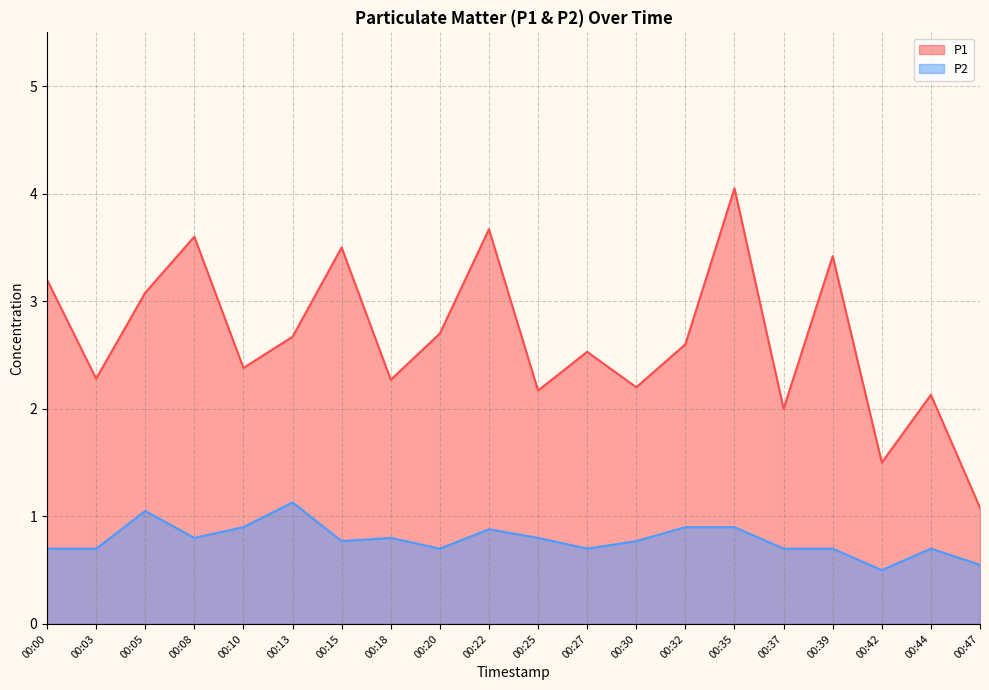

What is the approximate value of P2 at 00:25?

0.8